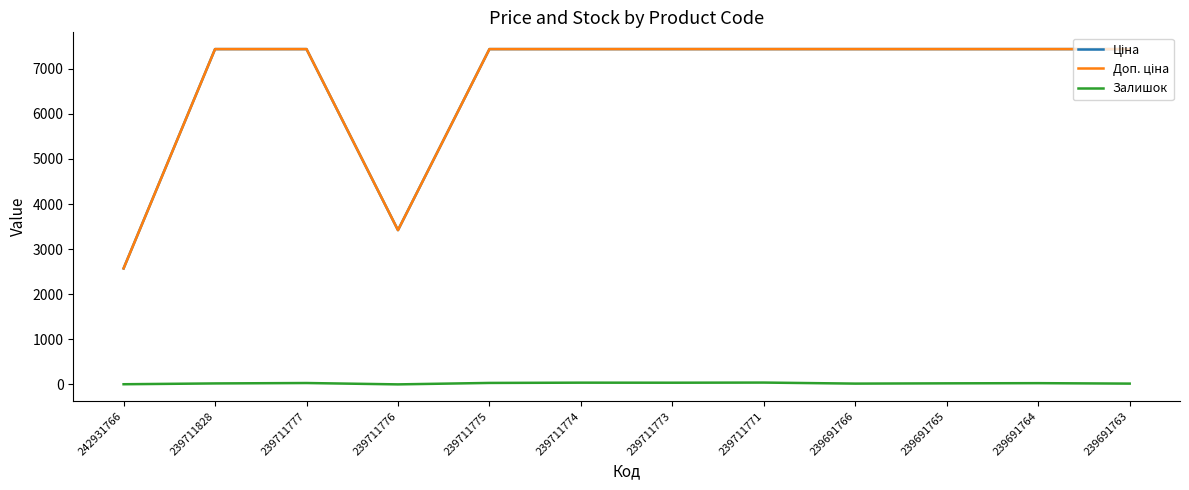

How many lines are shown in the chart?

3